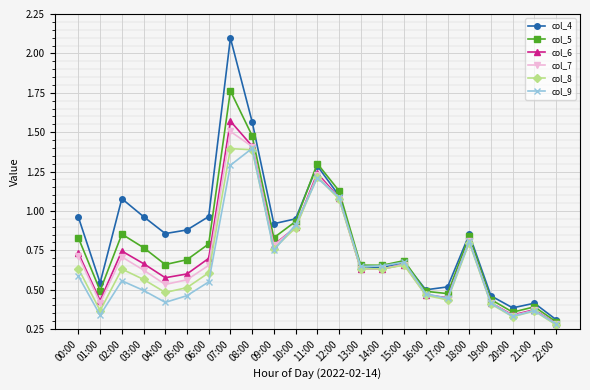

What are all the series names shown in the legend?

col_4, col_5, col_6, col_7, col_8, col_9